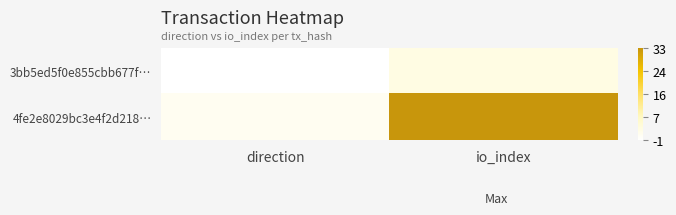

Reading left to right, transcribe all the data shown in this chart.

3bb5ed5f0e855cbb677f…: direction=-1	io_index=3
4fe2e8029bc3e4f2d218…: direction=1	io_index=33